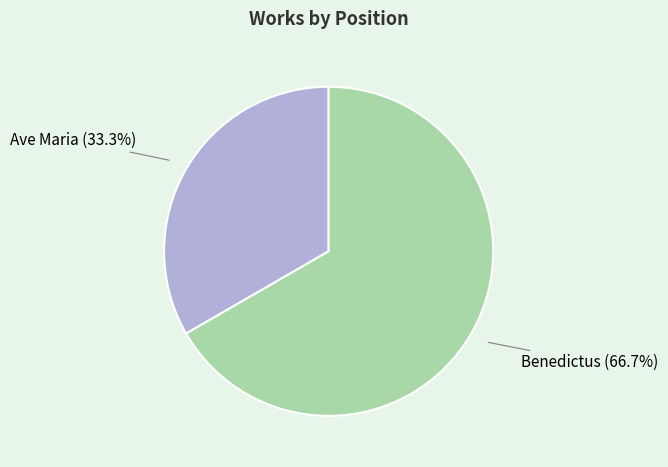

Count the number of slices in the pie.

2